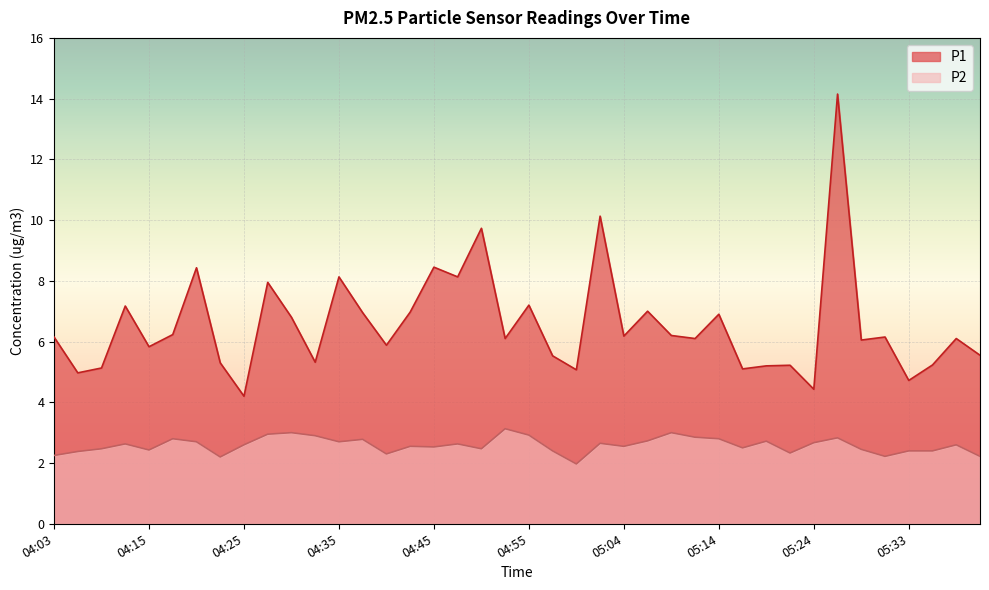

Rank the series by their maximum value, from highest to lowest.

P1, P2